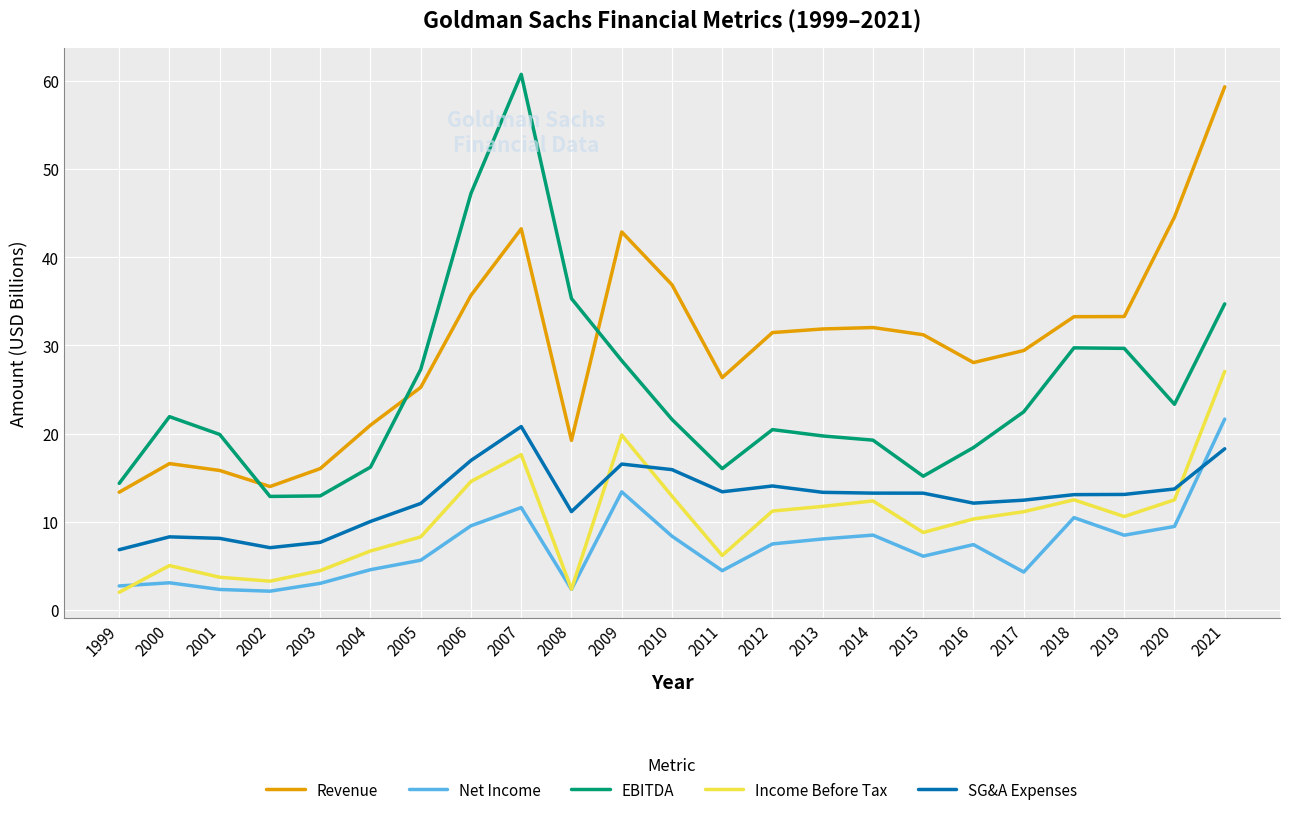

True or false: SG&A Expenses and Revenue intersect in this chart.

False